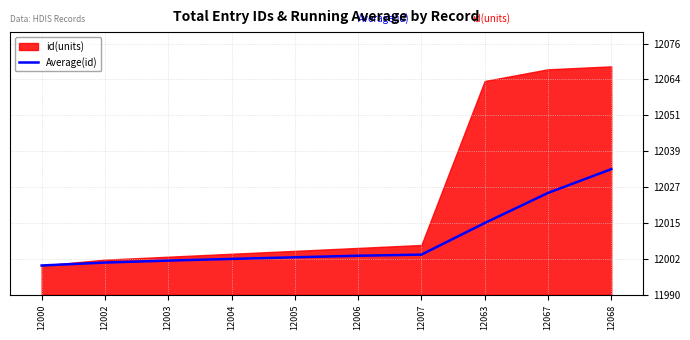

True or false: there are more than 2 points higher than both neighbors.

False